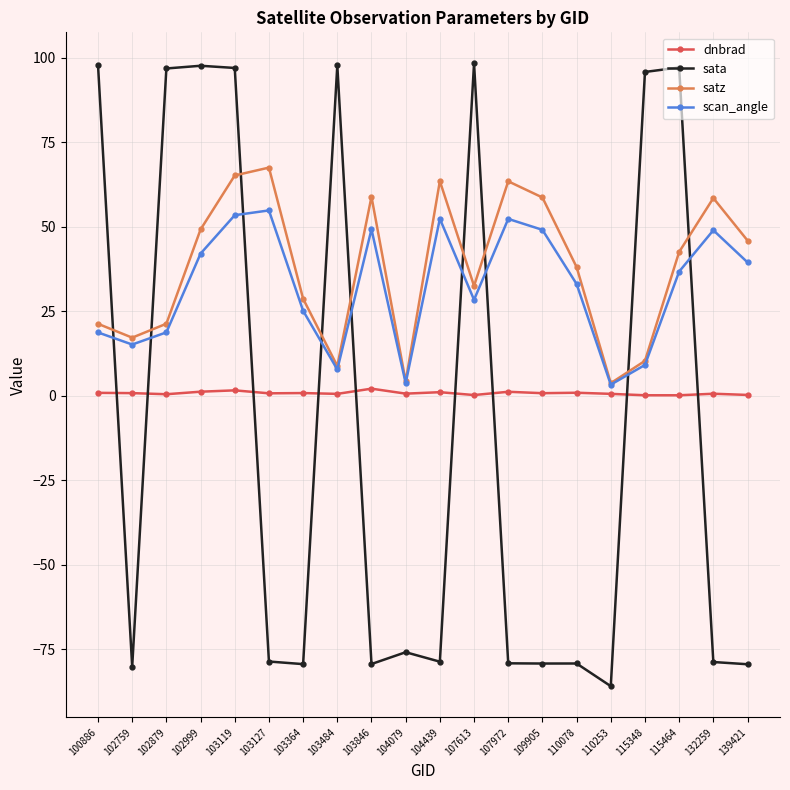

True or false: scan_angle and sata cross at least once.

True